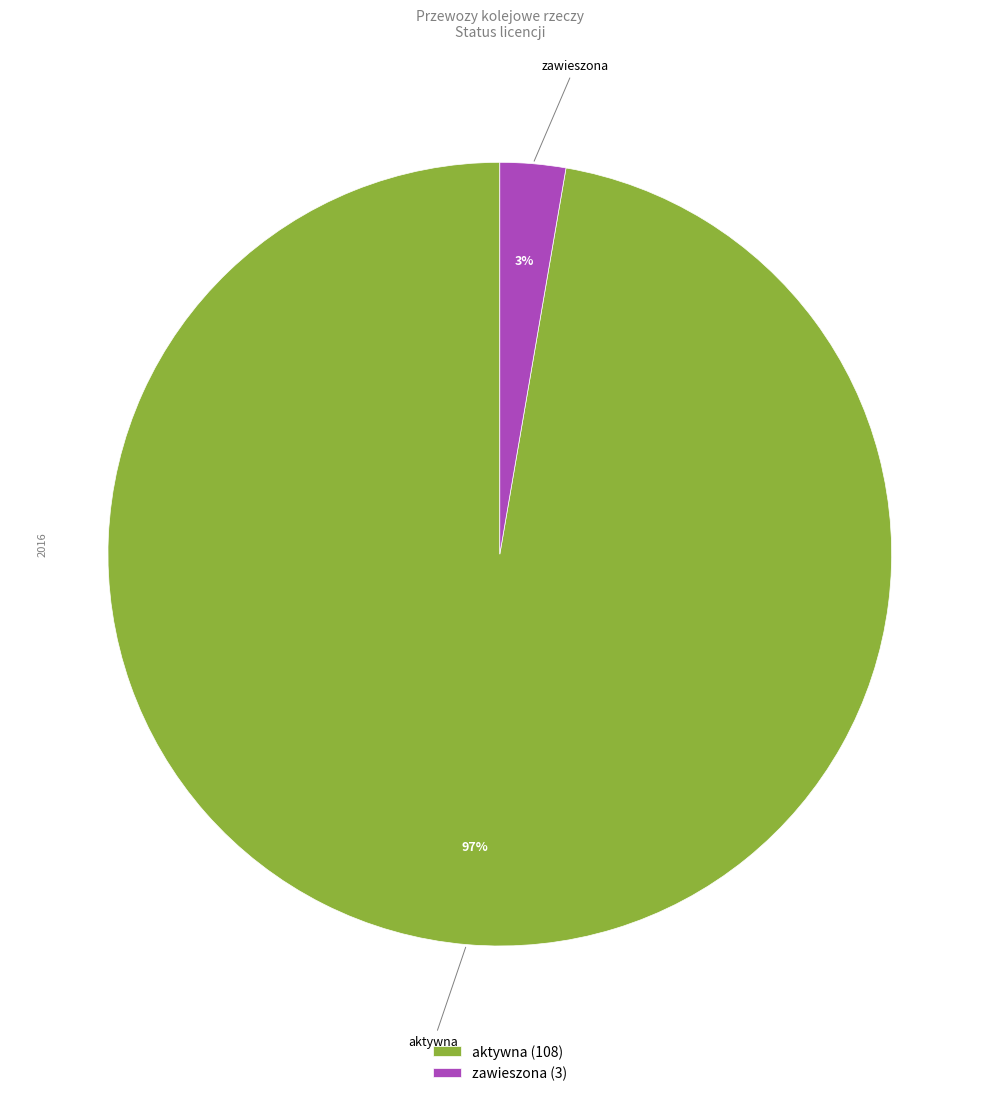

Do zawieszona and aktywna together represent more than half of the pie?

Yes